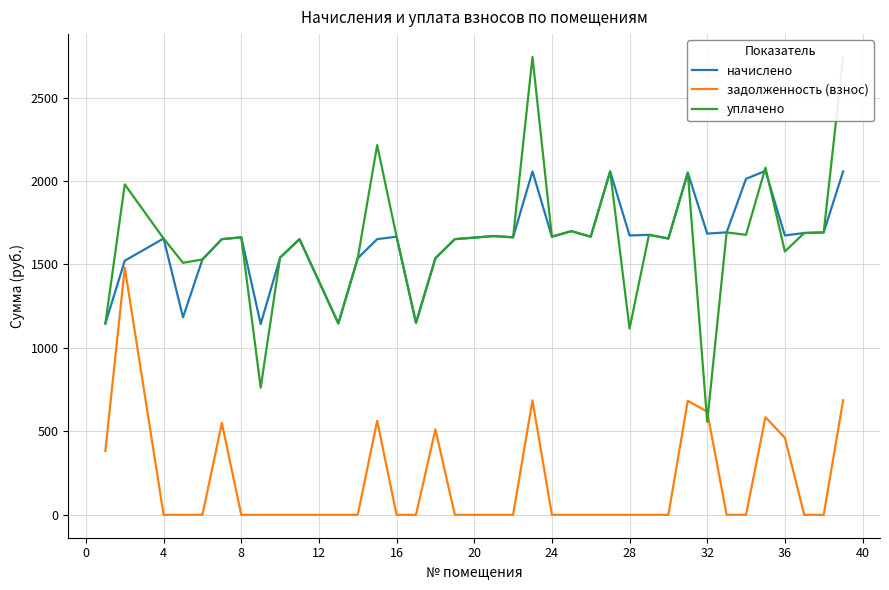

Rank the series at 0 from lowest to highest value.

задолженность (взнос), начислено, уплачено